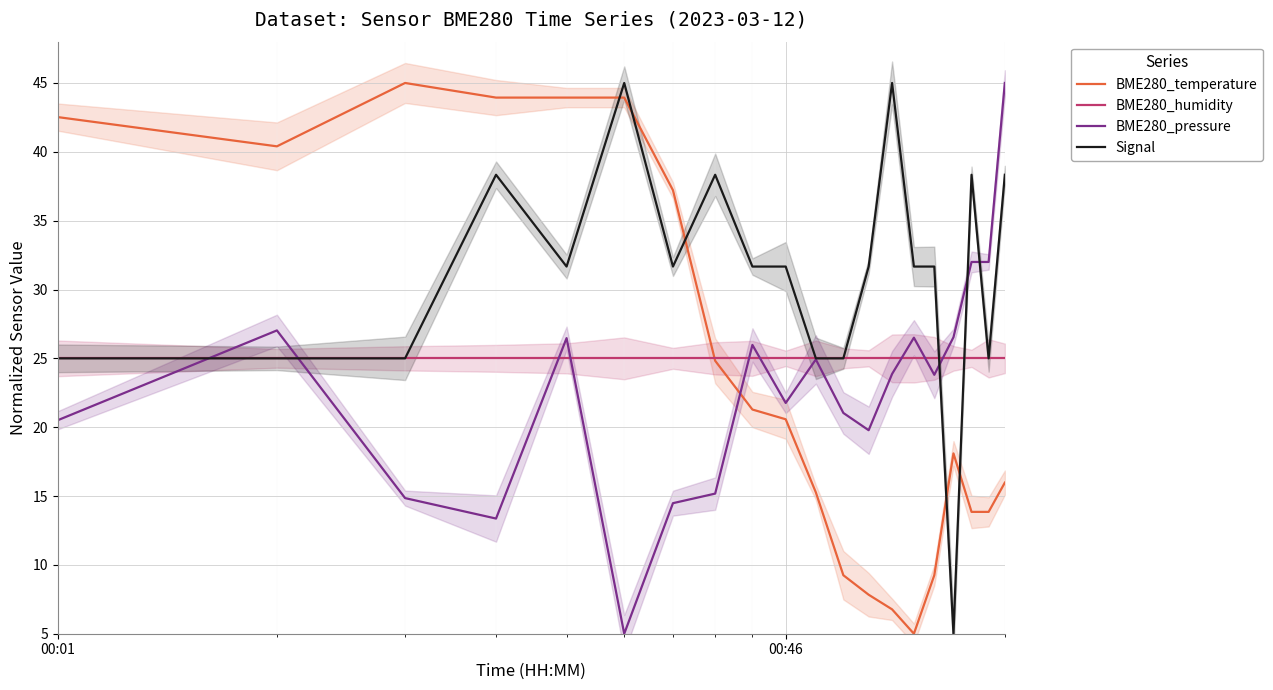

Which series ends up on top after the final intersection of Signal and BME280_temperature?

Signal